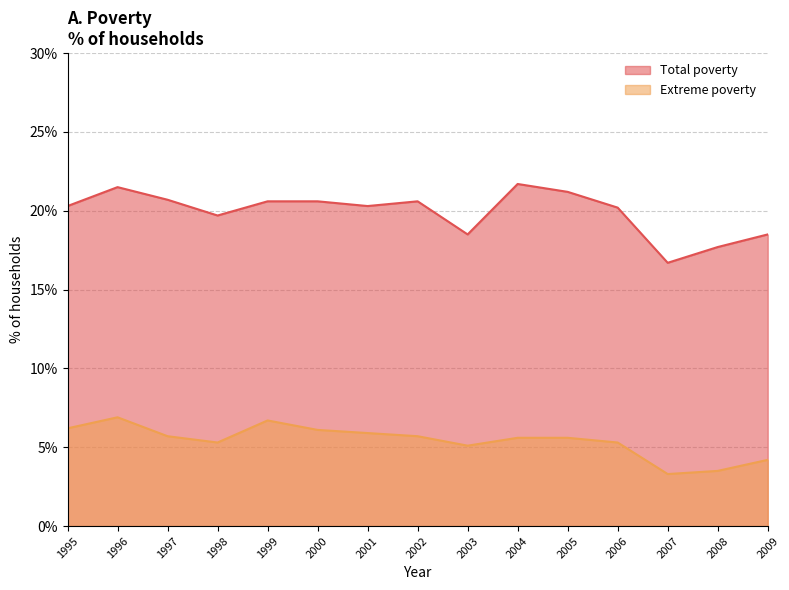

True or false: Total poverty and Extreme poverty cross at least once.

False